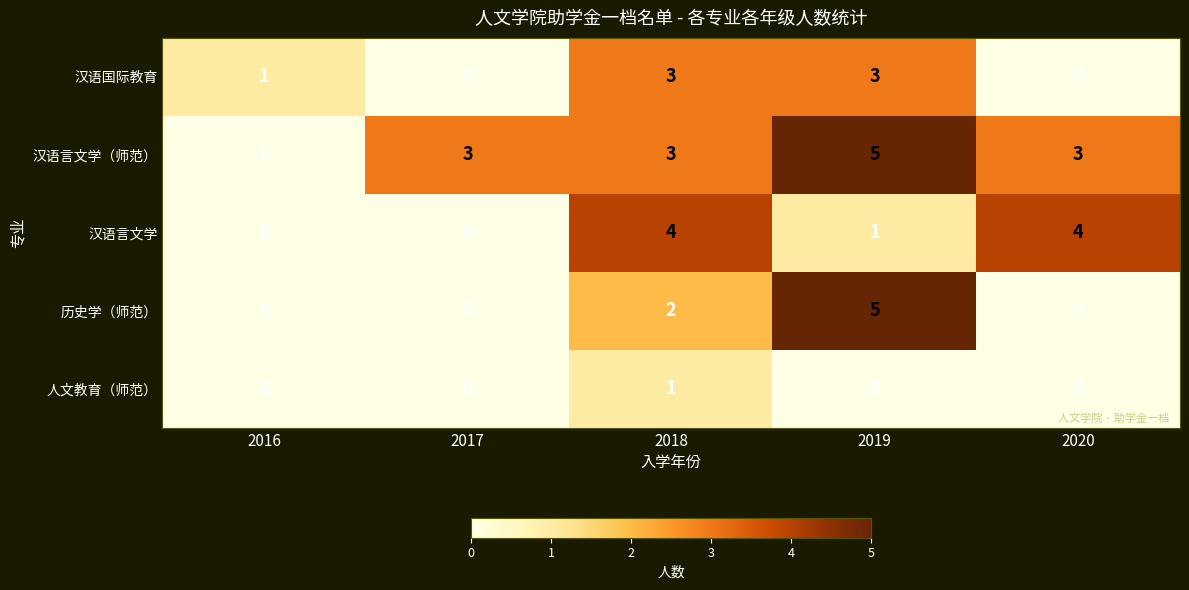

How many categories are shown in the chart?

5